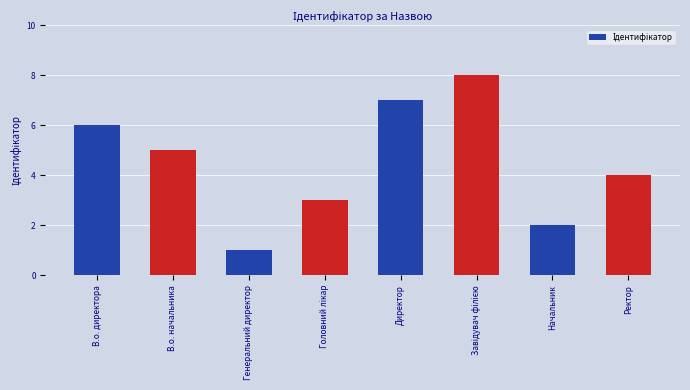

What is the label of the 3rd bar from the left?

Генеральний директор